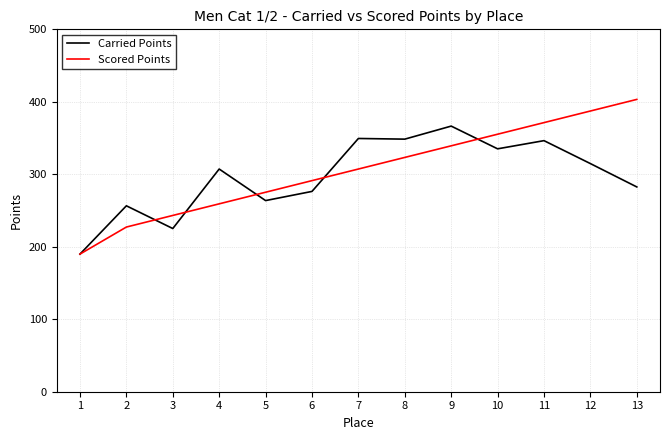

Which series has the widest spread of values?

Scored Points